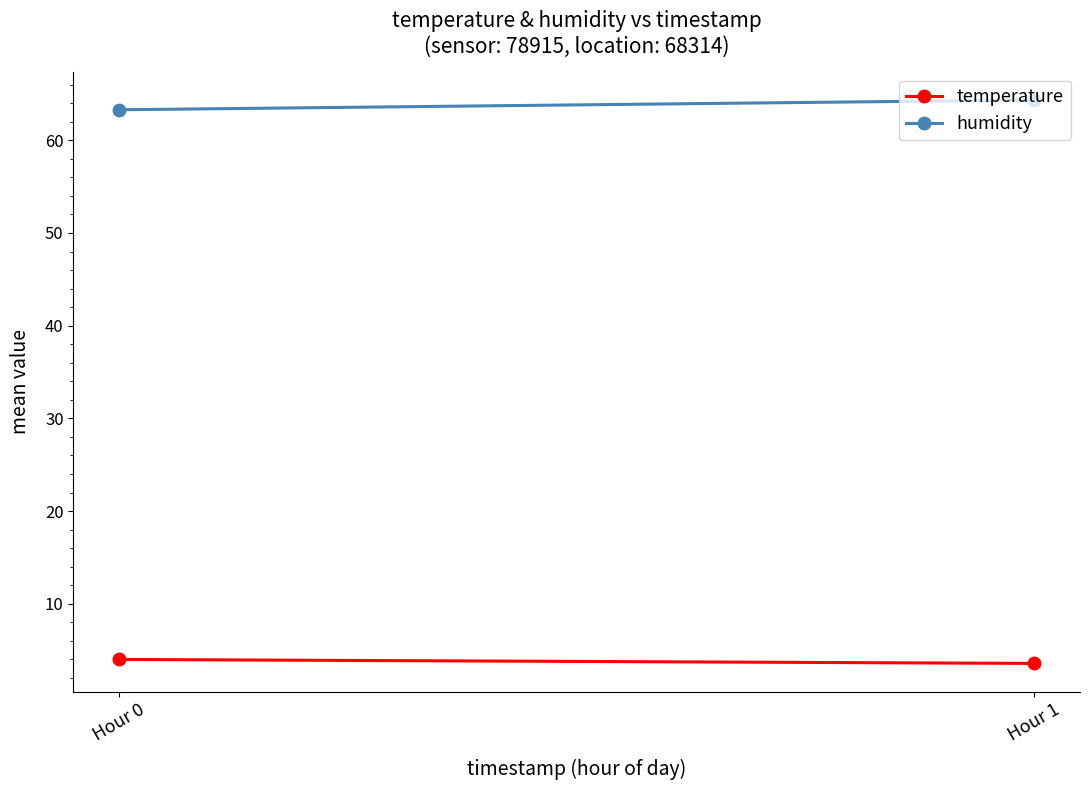

What is the difference between the maximum and minimum values in the humidity series?

1.1